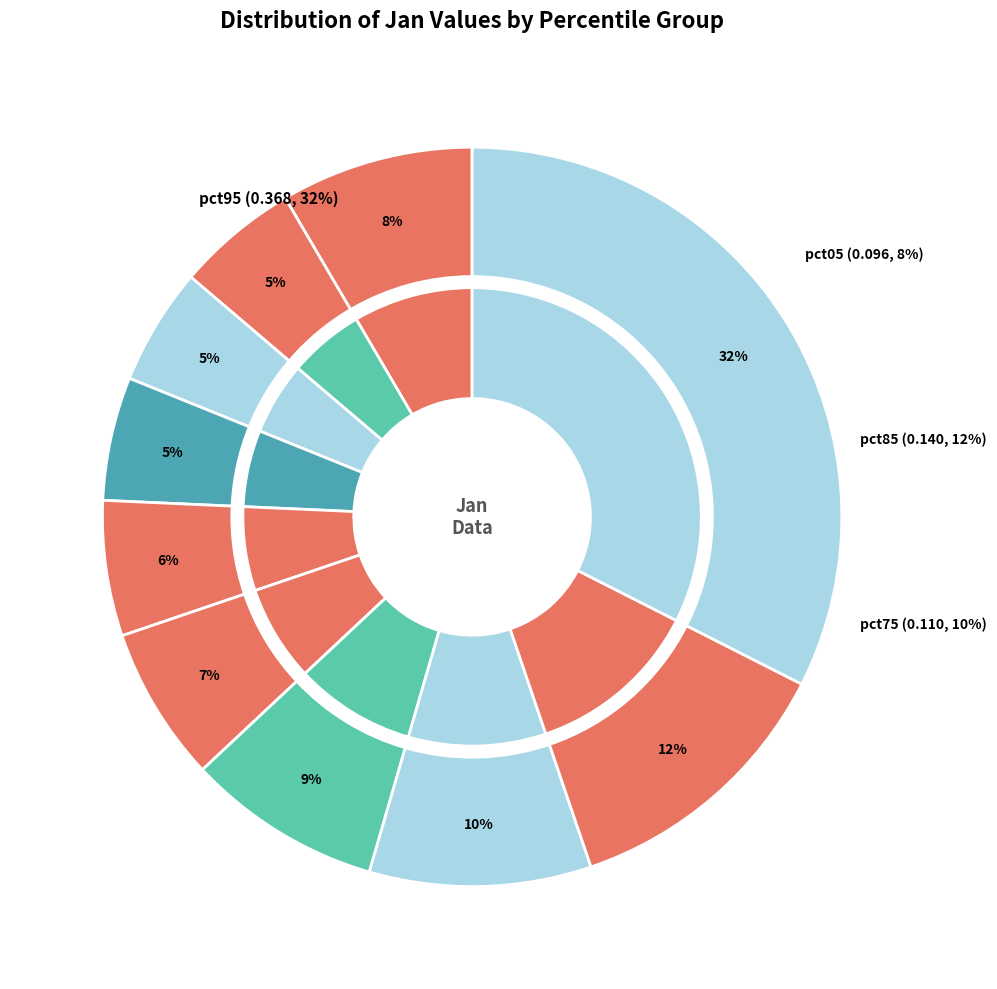

How many slices are in this pie chart?

10